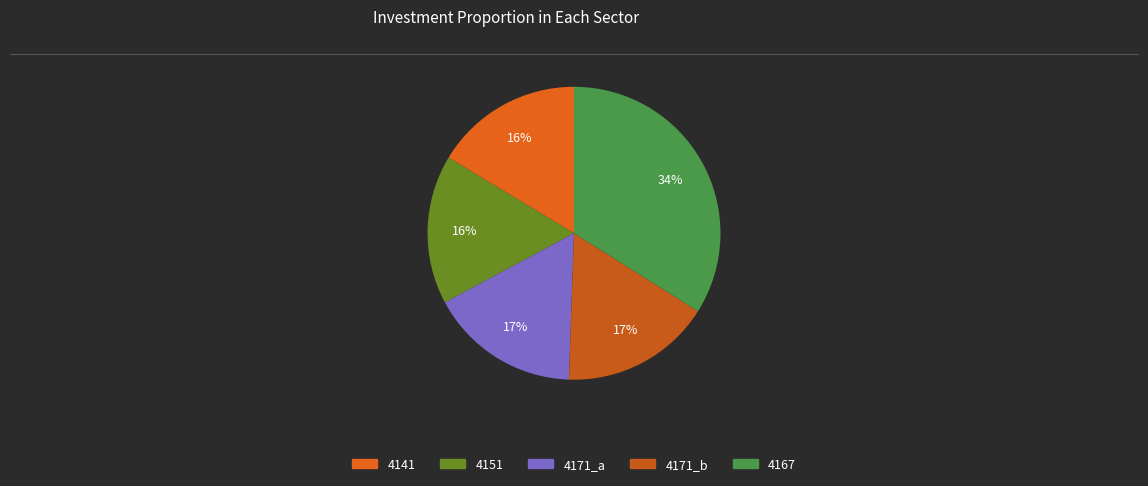

Rank the categories by value from highest to lowest.

4167, 4171_b, 4171_a, 4151, 4141